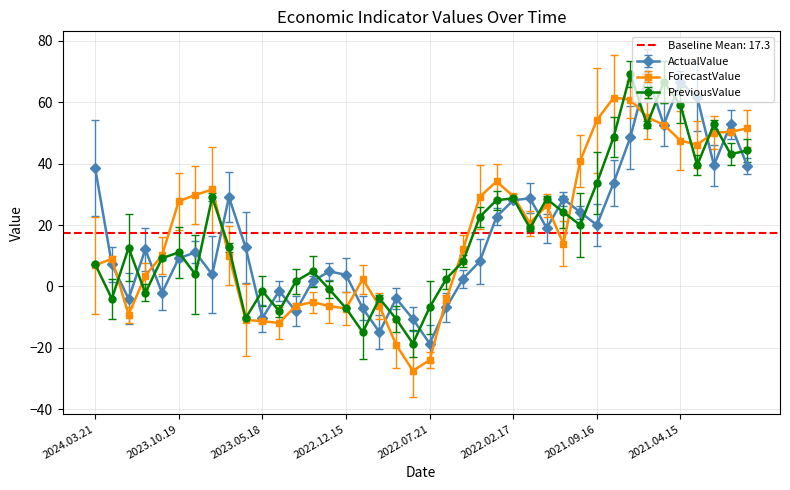

At which category is the sum across all series the highest?

2021.07.15